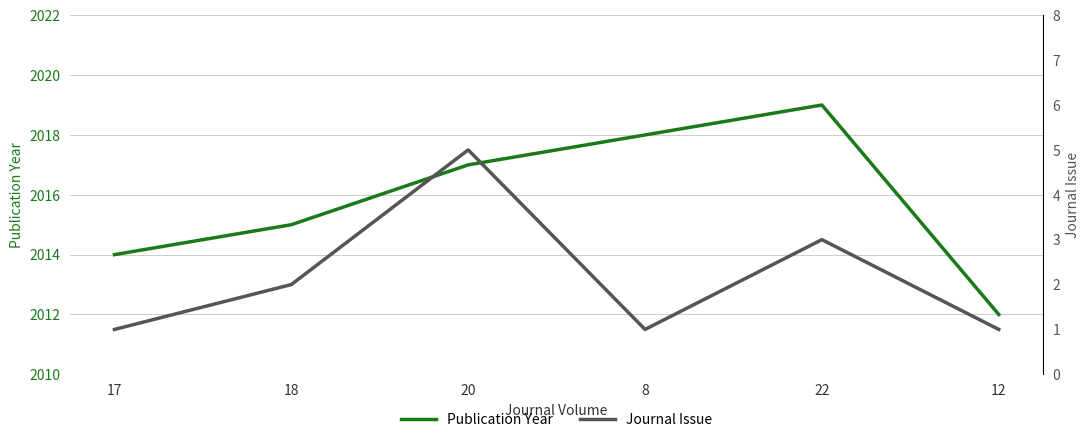

At which category is the sum across all series the highest?

20